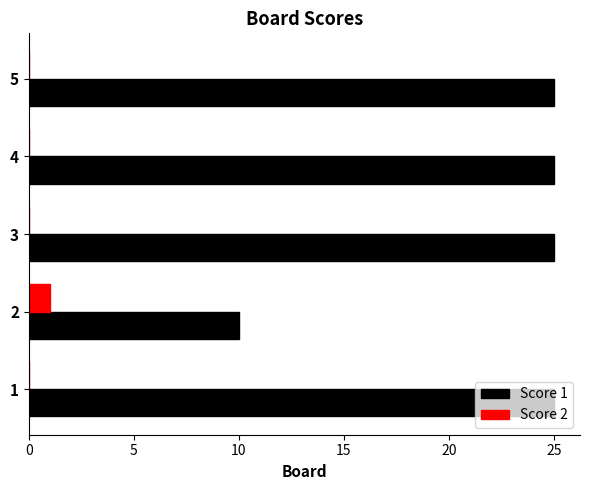

Which series has the widest spread of values?

Score 1